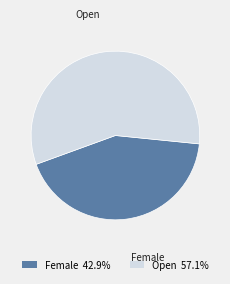

Rank the categories by value from lowest to highest.

Female, Open